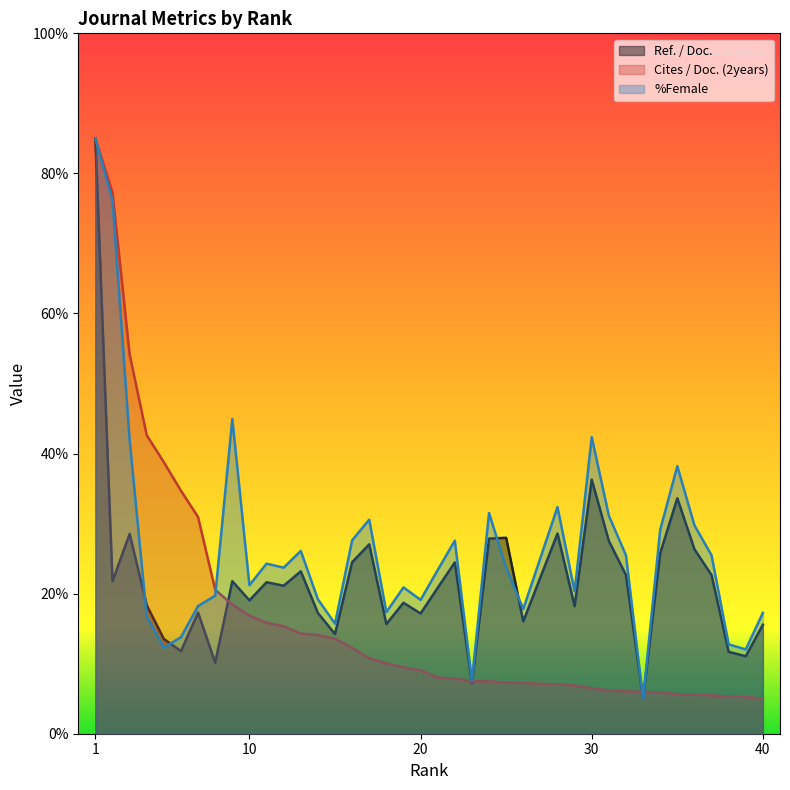

How many intersections are there between Cites / Doc. (2years) and %Female?

4